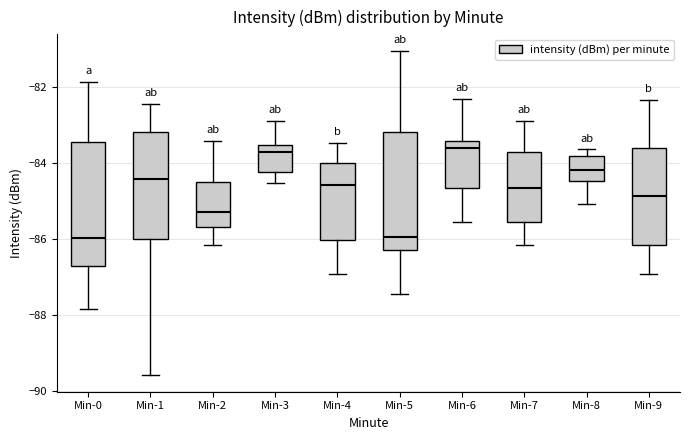

Where does the upper whisker of the box for Min-4 end on the y-axis? The values are not printed on the chart, so give them approximately, as read against the axis.

-83.4